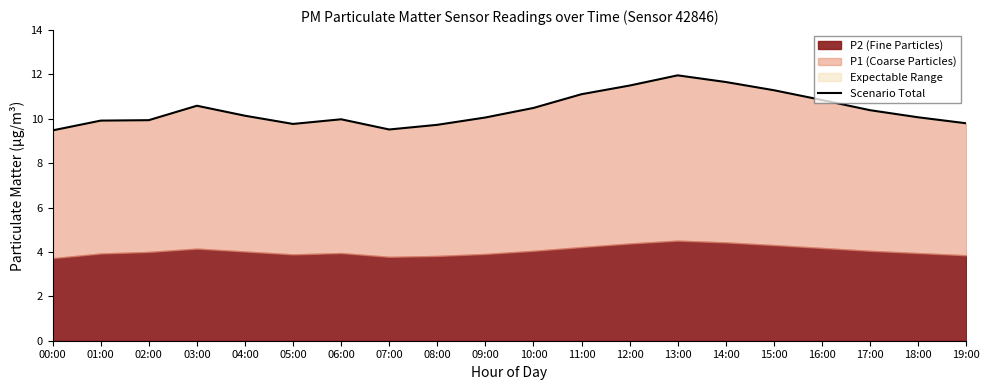

Reading left to right, transcribe all the data shown in this chart.

9.5	9.9	9.9	10.6	10.1	9.8	10.0	9.5	9.7	10.1	10.5	11.1	11.5	12.0	11.7	11.3	10.8	10.4	10.1	9.8